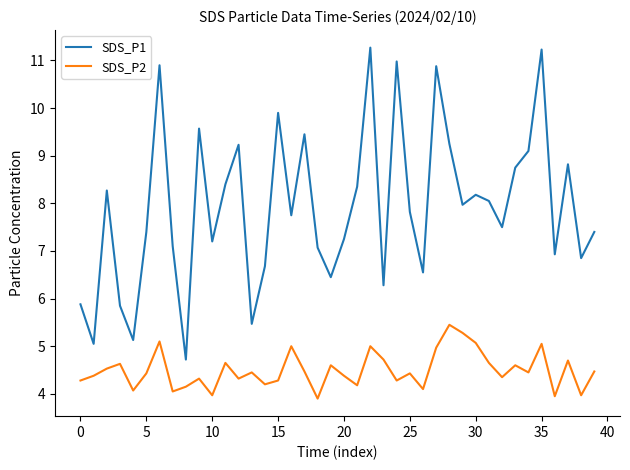

List the series in order of their peak value, lowest first.

SDS_P2, SDS_P1